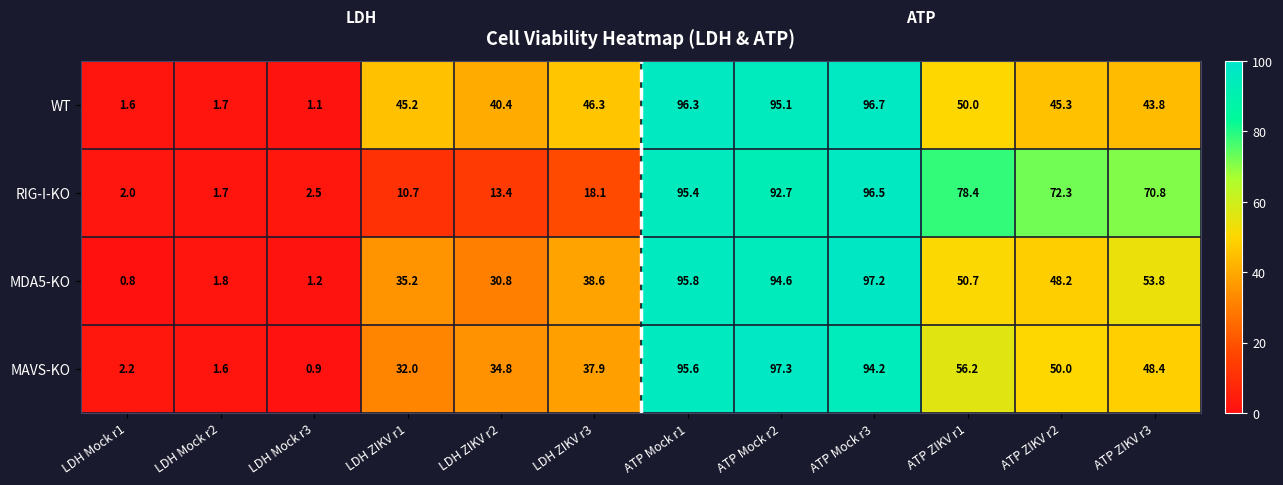

What is the spread (max minus min) of values at LDH Mock r1?

1.4